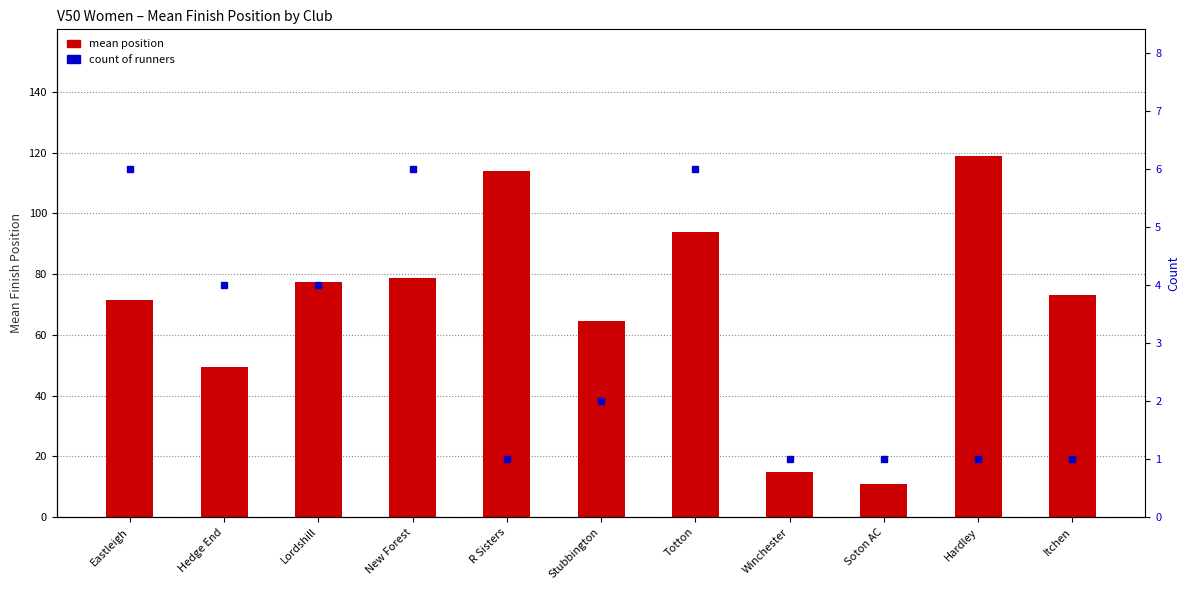

What is the total value across all series at New Forest?

84.7